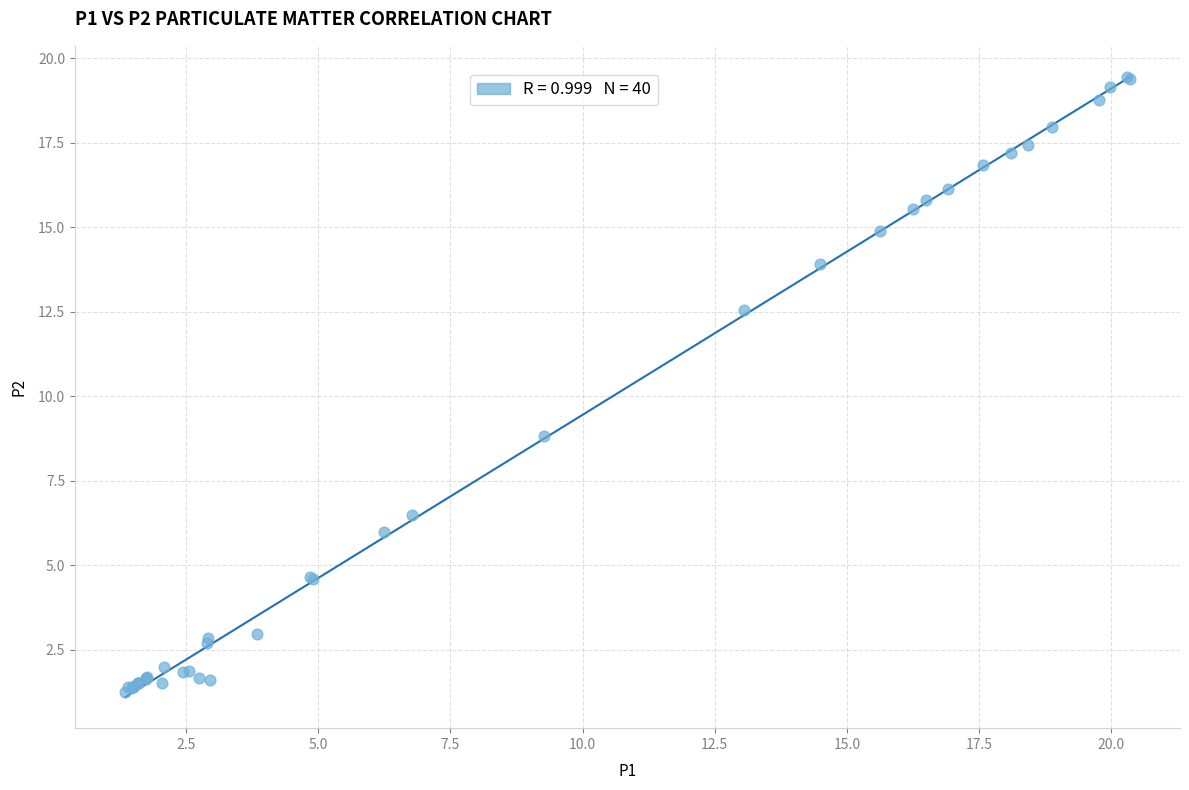

What Y value in the scatter plot is closest to 10?

8.8